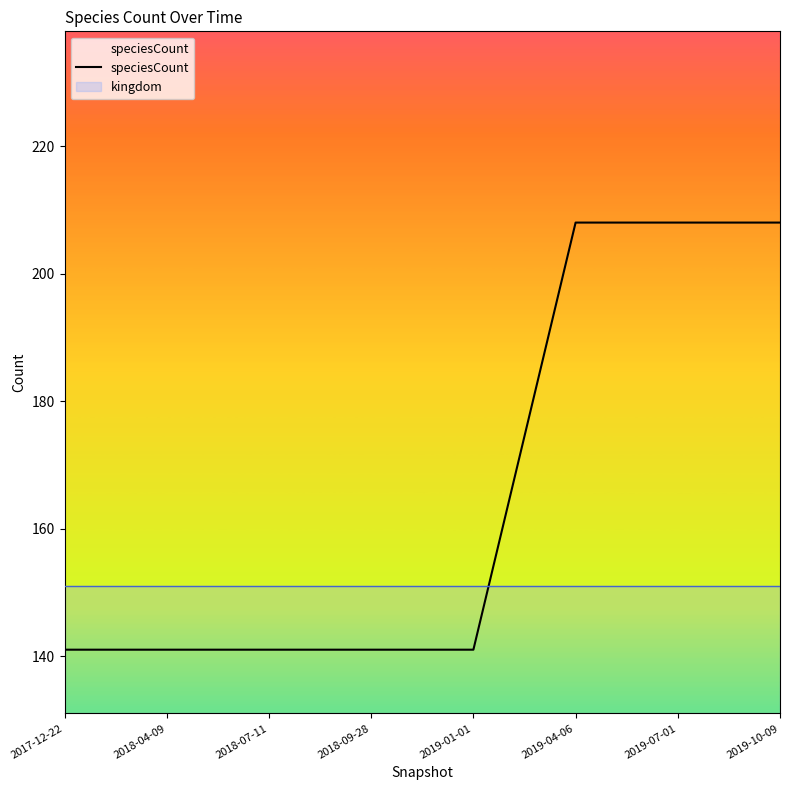

List the labels in order of value, smallest first.

2017-12-22, 2018-04-09, 2018-07-11, 2018-09-28, 2019-01-01, 2019-04-06, 2019-07-01, 2019-10-09